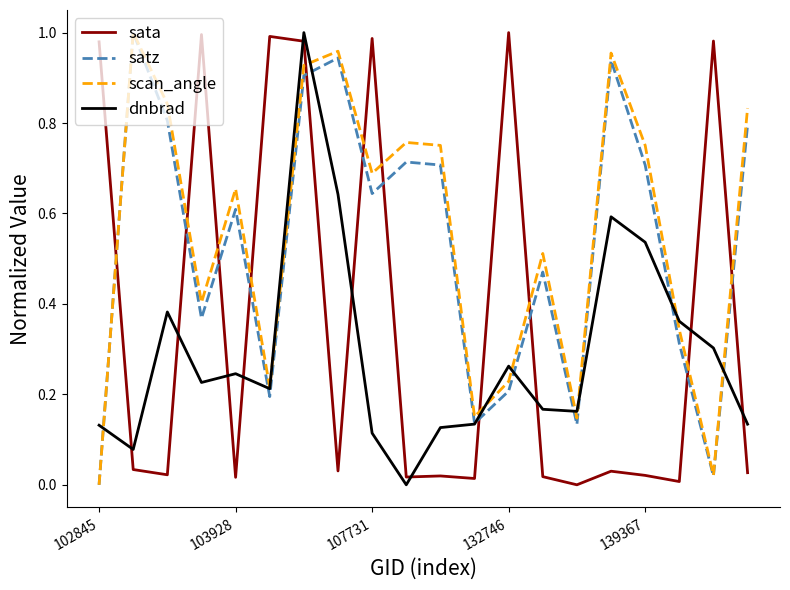

After their last crossing, which series has the higher values: satz or sata?

satz